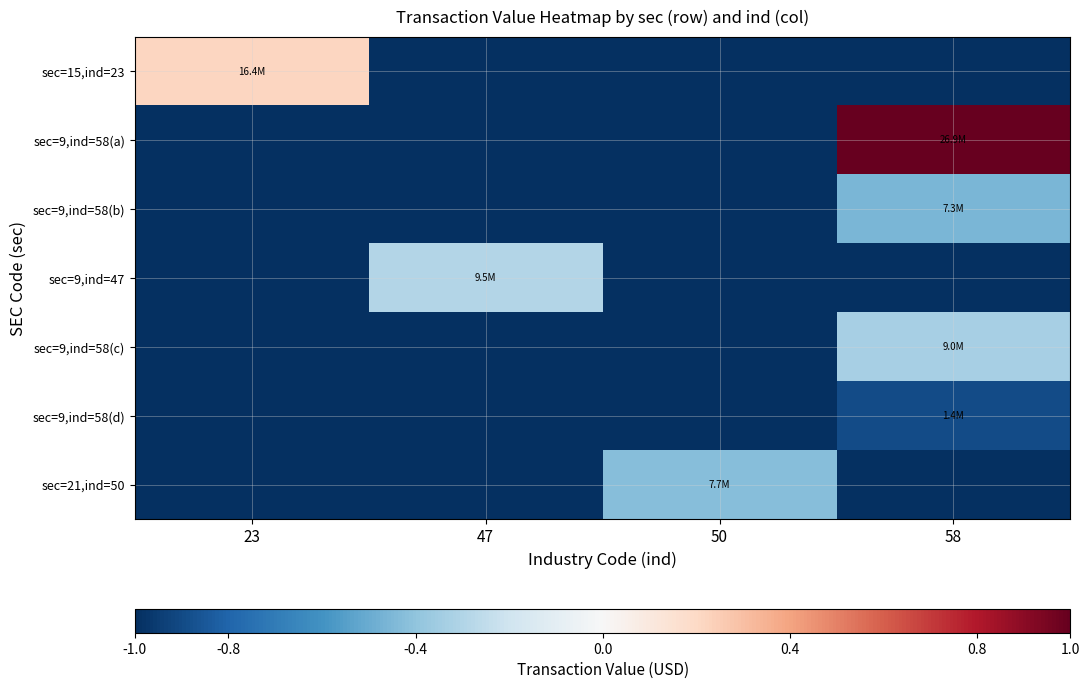

Reading left to right, transcribe all the data shown in this chart.

sec=15,ind=23: 23=0.2	47=-1.0	50=-1.0	58=-1.0
sec=9,ind=58(a): 23=-1.0	47=-1.0	50=-1.0	58=1.0
sec=9,ind=58(b): 23=-1.0	47=-1.0	50=-1.0	58=-0.5
sec=9,ind=47: 23=-1.0	47=-0.3	50=-1.0	58=-1.0
sec=9,ind=58(c): 23=-1.0	47=-1.0	50=-1.0	58=-0.3
sec=9,ind=58(d): 23=-1.0	47=-1.0	50=-1.0	58=-0.9
sec=21,ind=50: 23=-1.0	47=-1.0	50=-0.4	58=-1.0